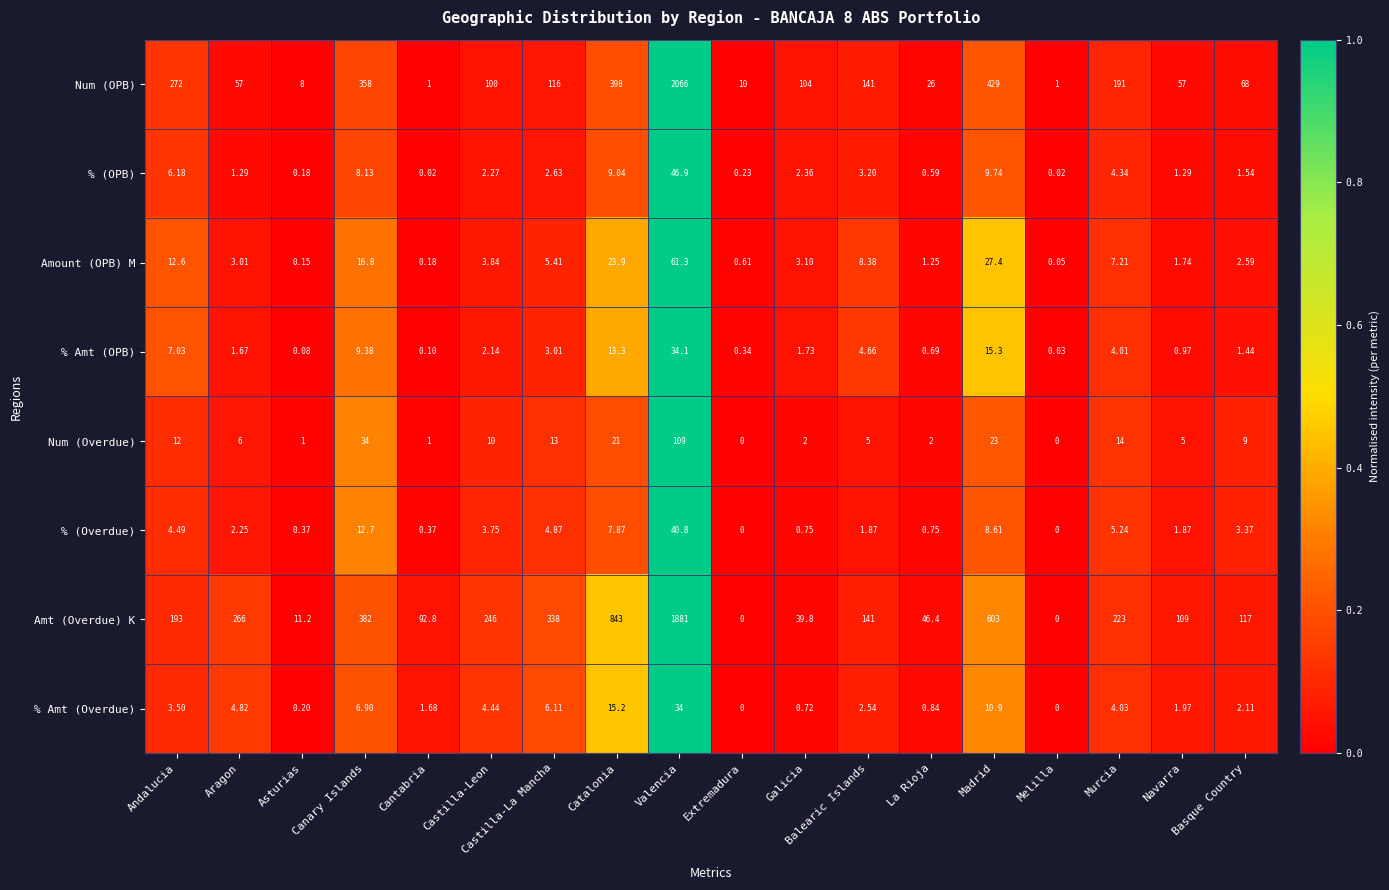

Which category has the highest value in the Num (OPB) series?

Valencia